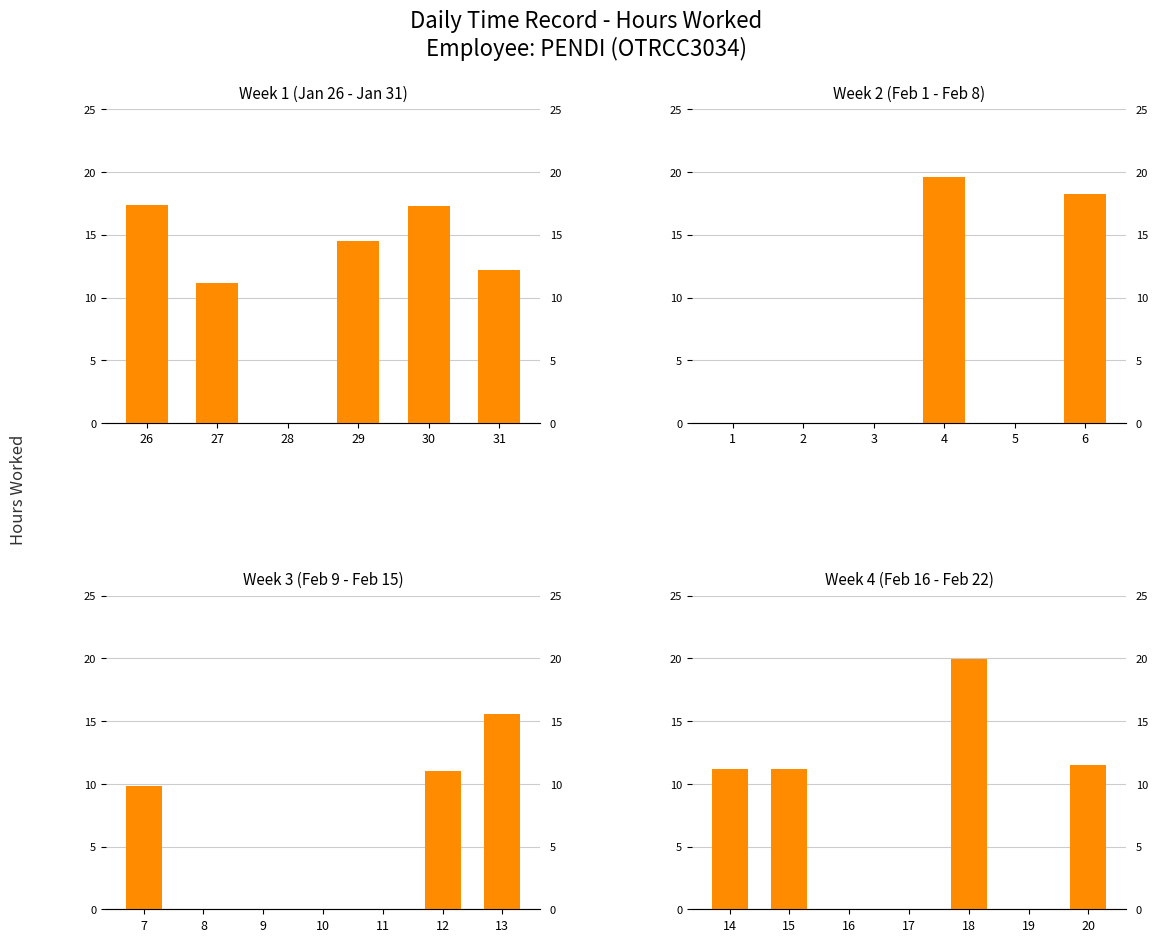

At which label does the data first exceed 11?

14